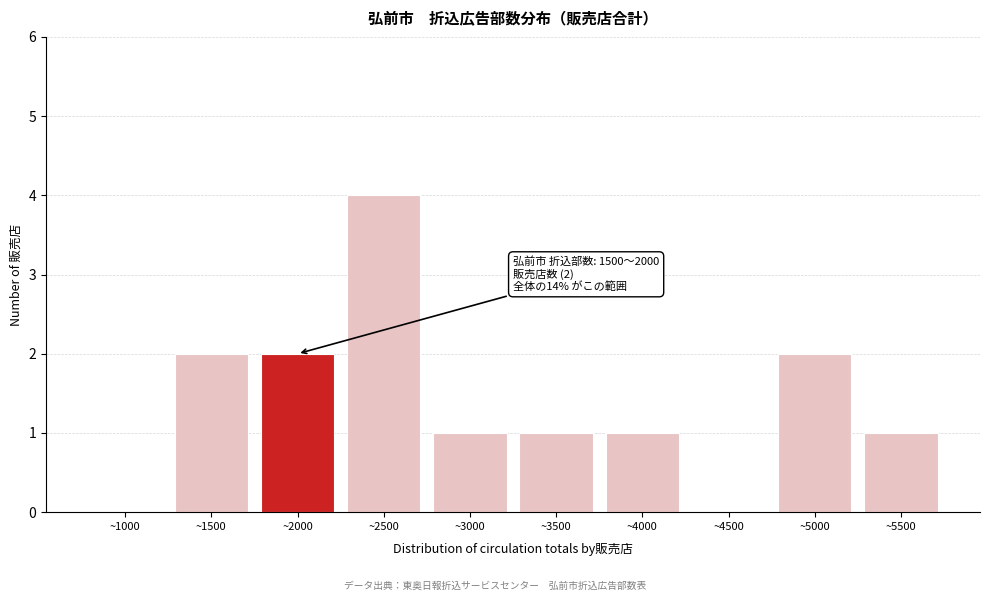

Reading left to right, transcribe all the data shown in this chart.

~1000=0	~1500=2	~2000=2	~2500=4	~3000=1	~3500=1	~4000=1	~4500=0	~5000=2	~5500=1